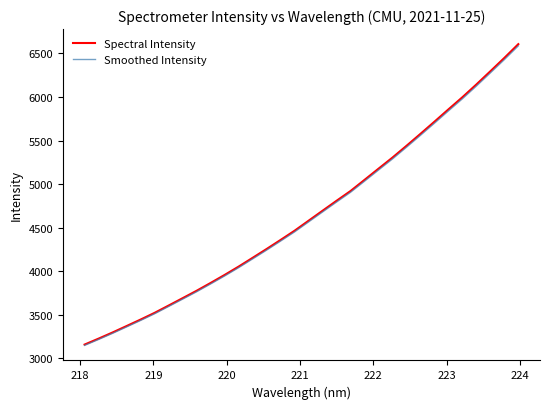

True or false: Smoothed Intensity and Spectral Intensity intersect in this chart.

False